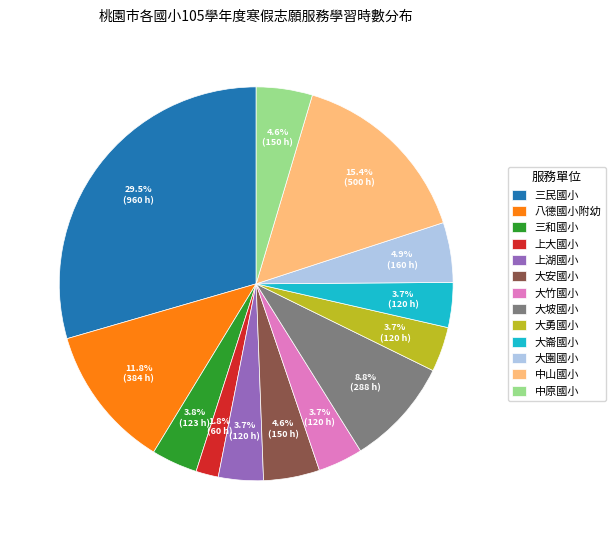

Count the number of slices in the pie.

13